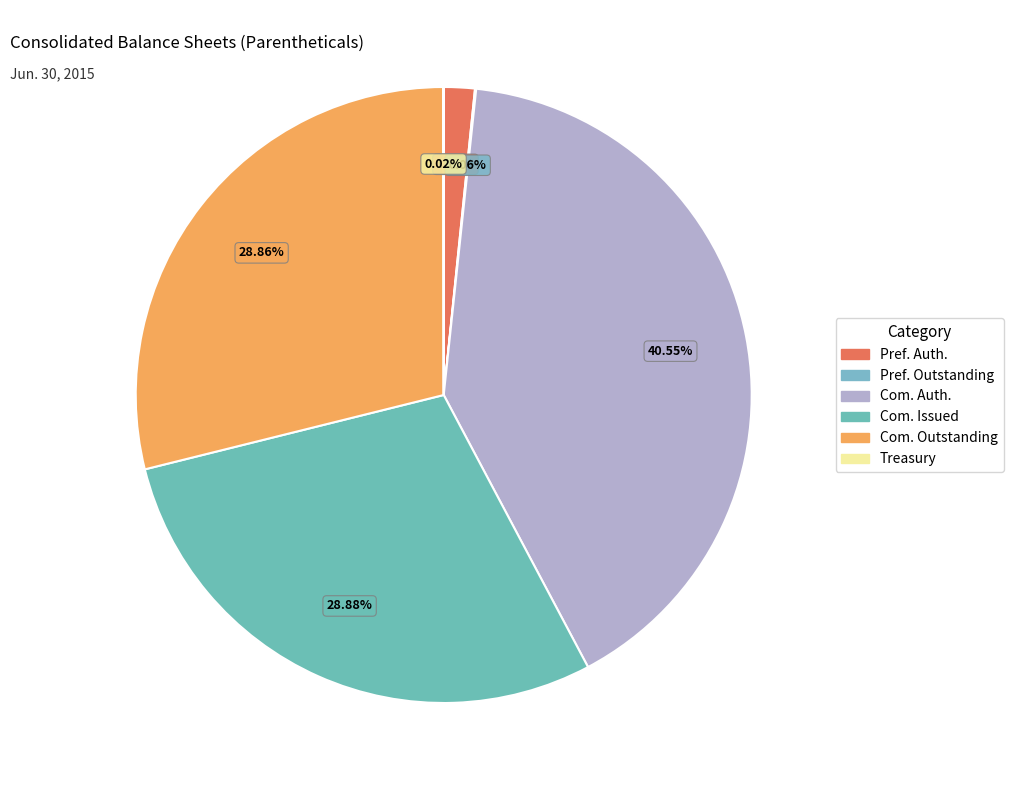

To the nearest percent, what is the average slice percentage?

17%